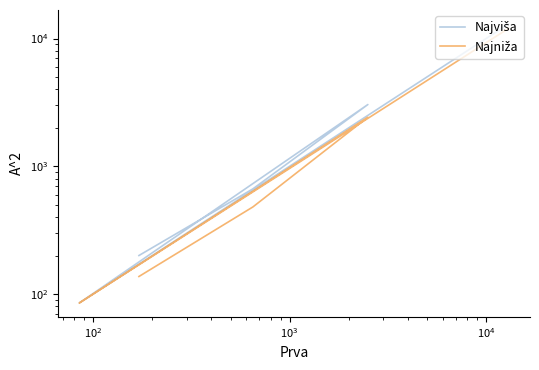

True or false: Najviša and Najniža cross at least once.

False